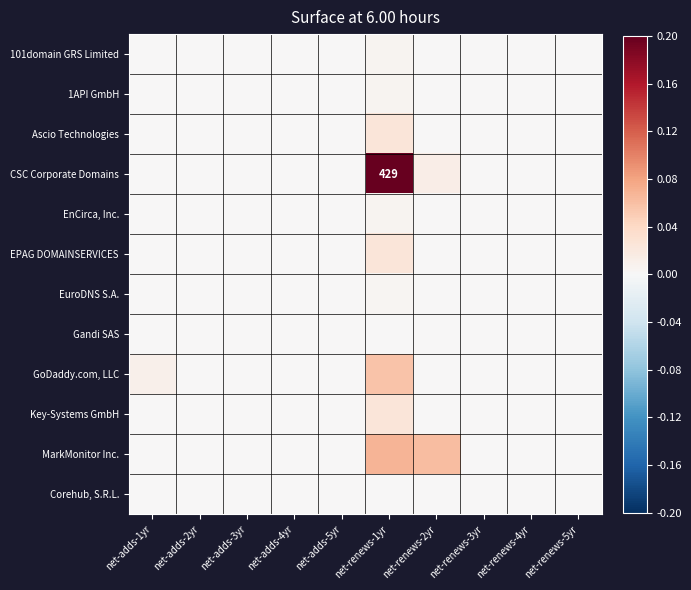

At how many categories does at least one series exceed 0?

8